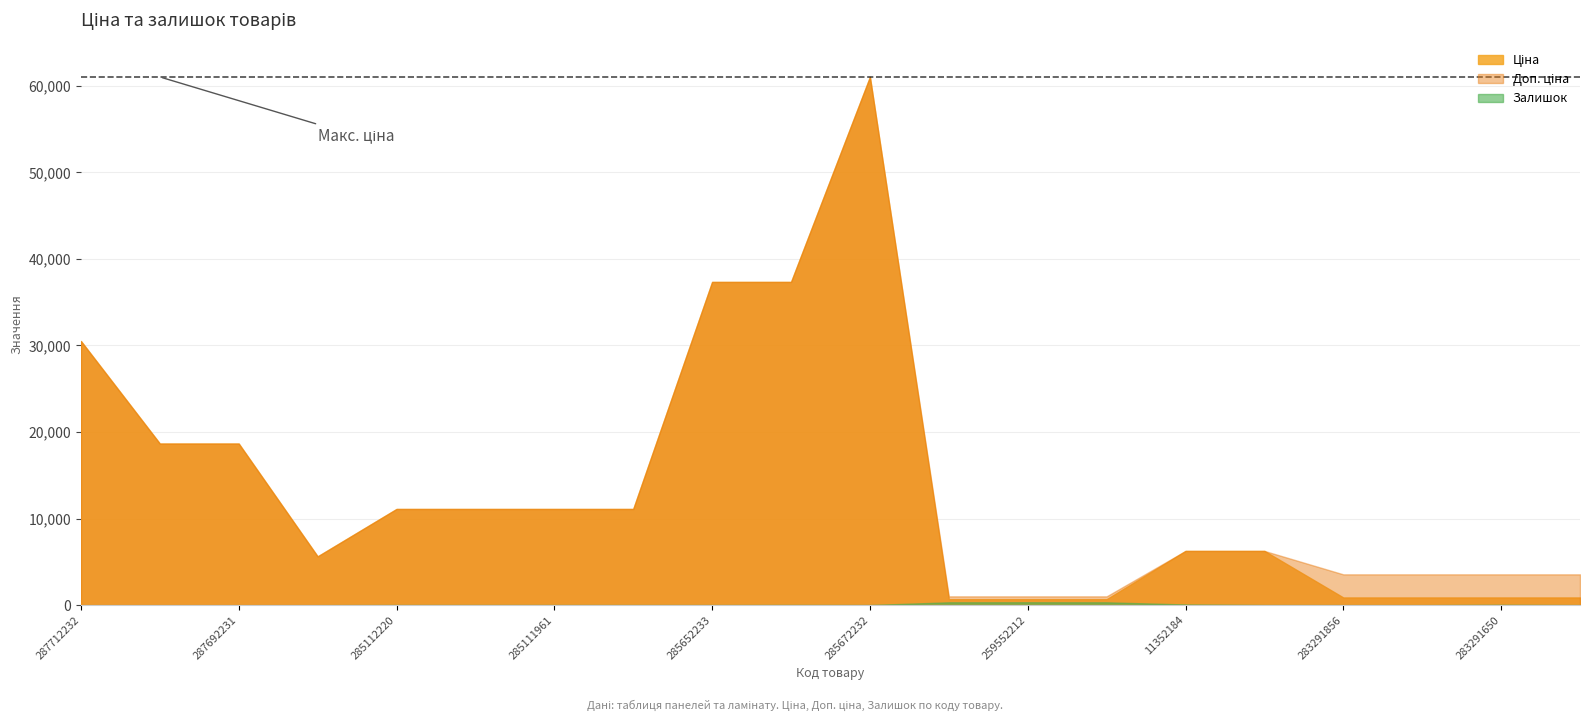

How many interior local valleys does the Ціна series have?

1